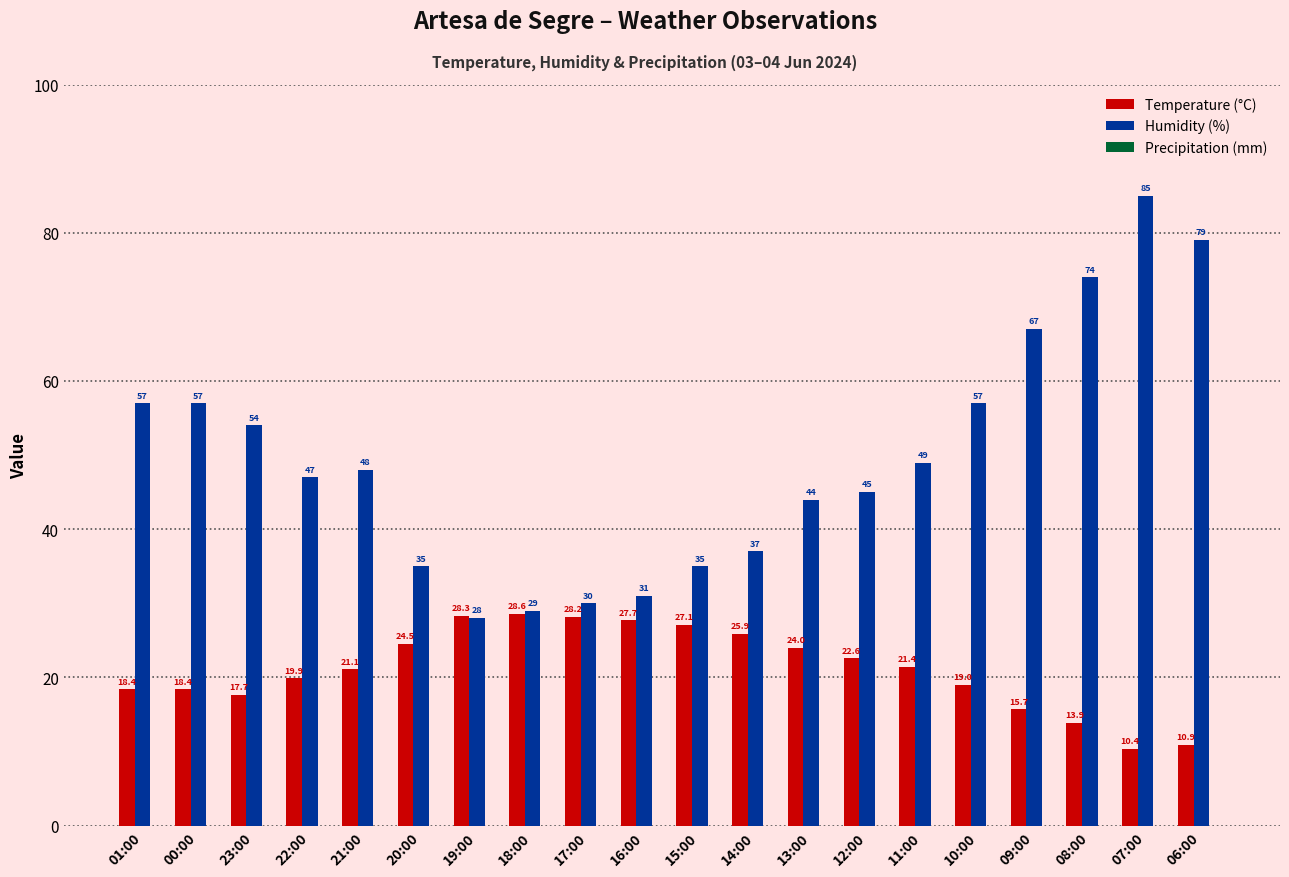

Rank the series by their average value, from highest to lowest.

Humidity (%), Temperature (°C)